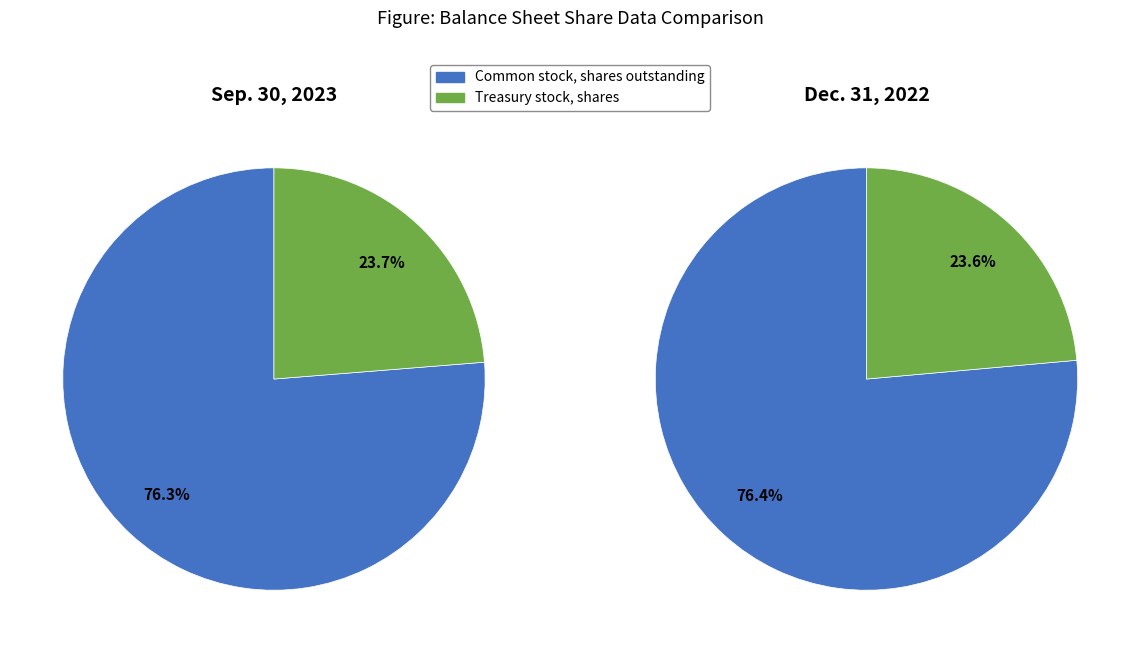

Is the sum of Common stock, shares outstanding and Treasury stock, shares greater than half?

Yes